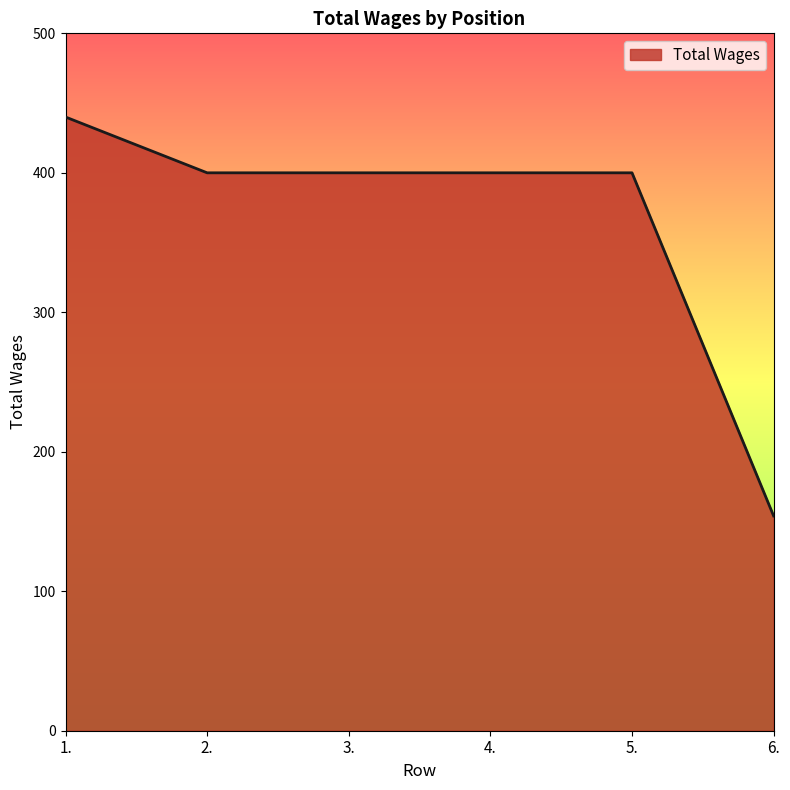

What is the ratio of the value at 5. to the value at 4.?

1.0